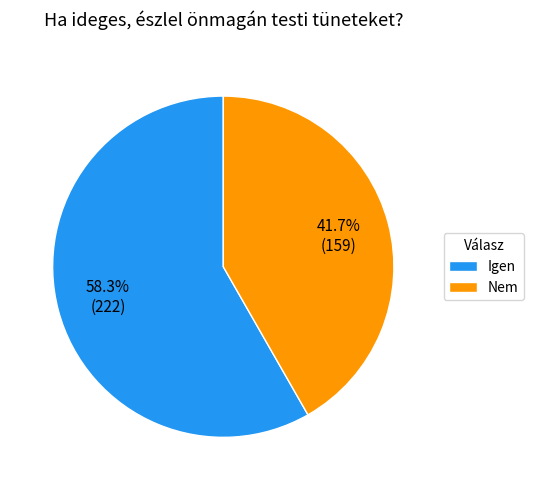

Rank the categories by value from highest to lowest.

Igen, Nem